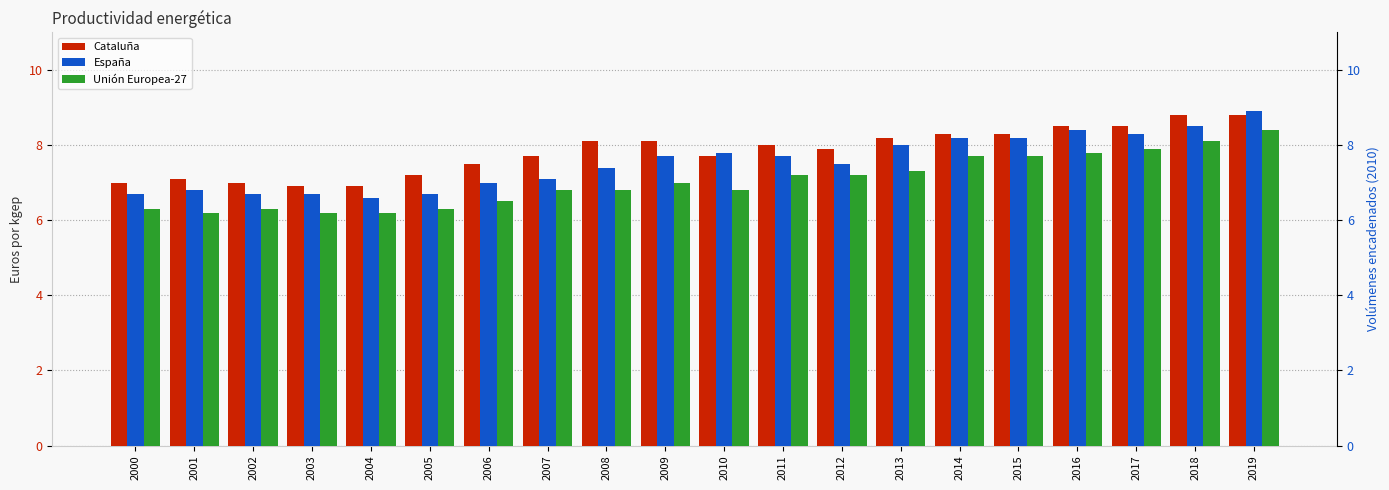

At how many categories does at least one series exceed 7?

16